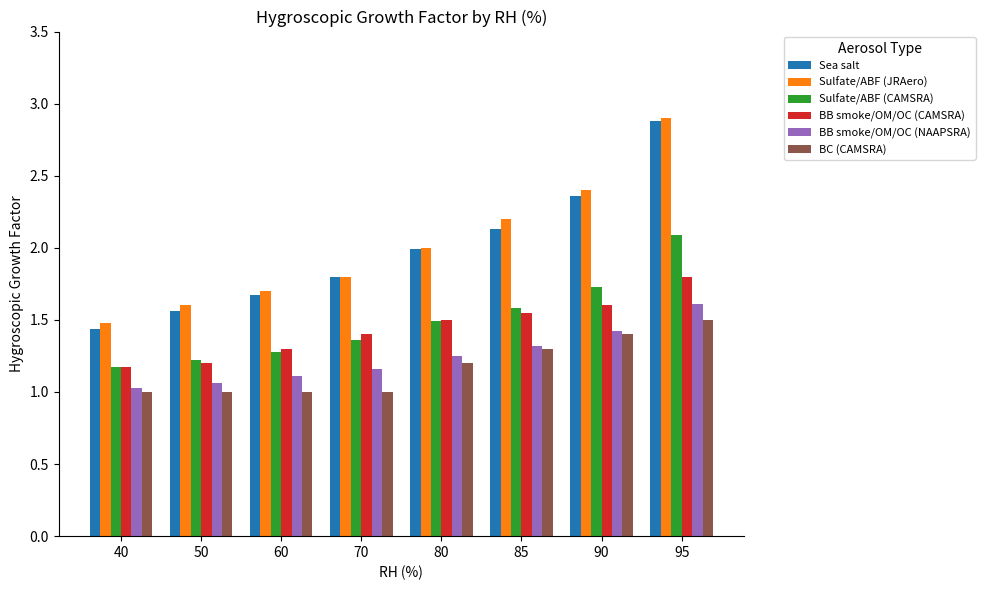

What are all the series names shown in the legend?

Sea salt, Sulfate/ABF (JRAero), Sulfate/ABF (CAMSRA), BB smoke/OM/OC (CAMSRA), BB smoke/OM/OC (NAAPSRA), BC (CAMSRA)